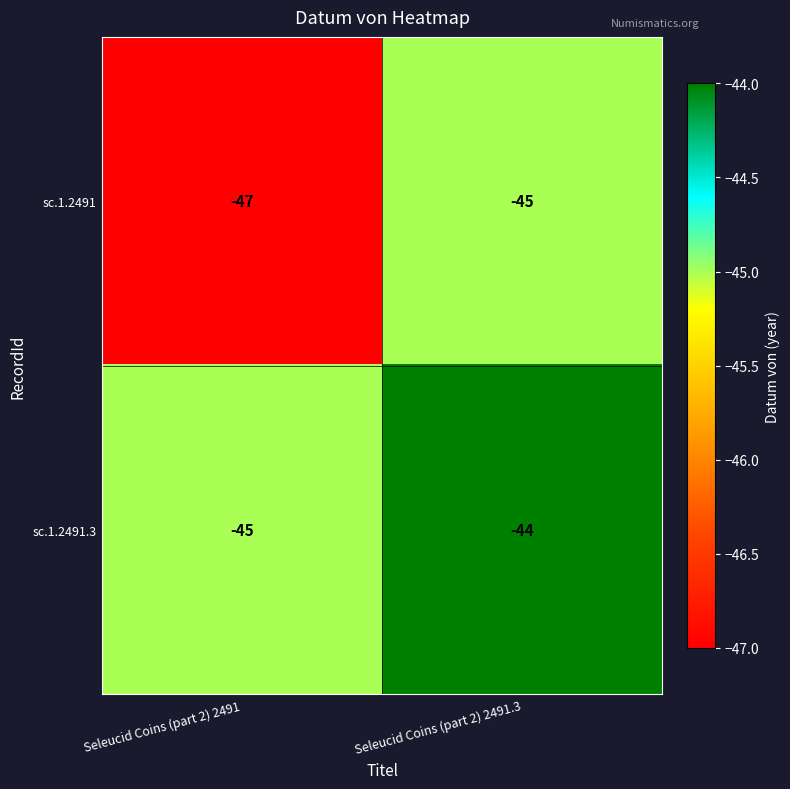

What is the total value across all series at Seleucid Coins (part 2) 2491?

-92